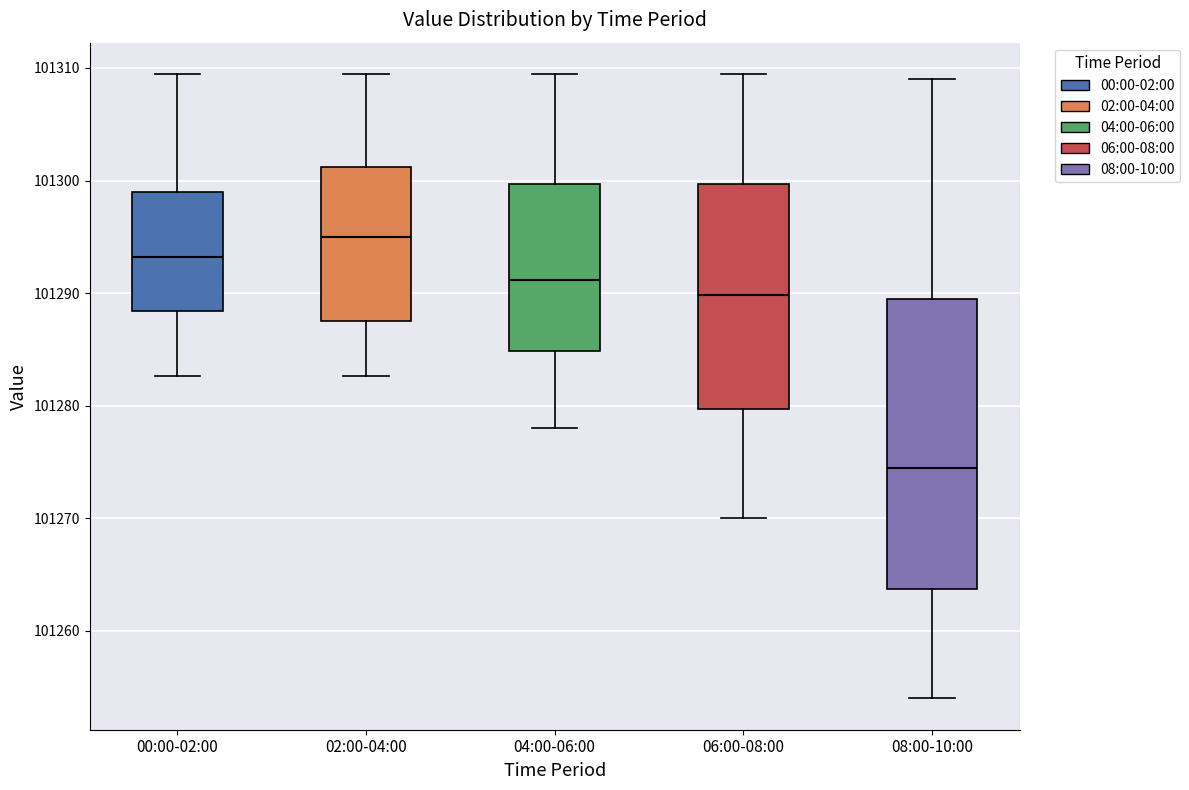

Where does the lower whisker of the box for 04:00-06:00 end on the y-axis? The values are not printed on the chart, so give them approximately, as read against the axis.

101278